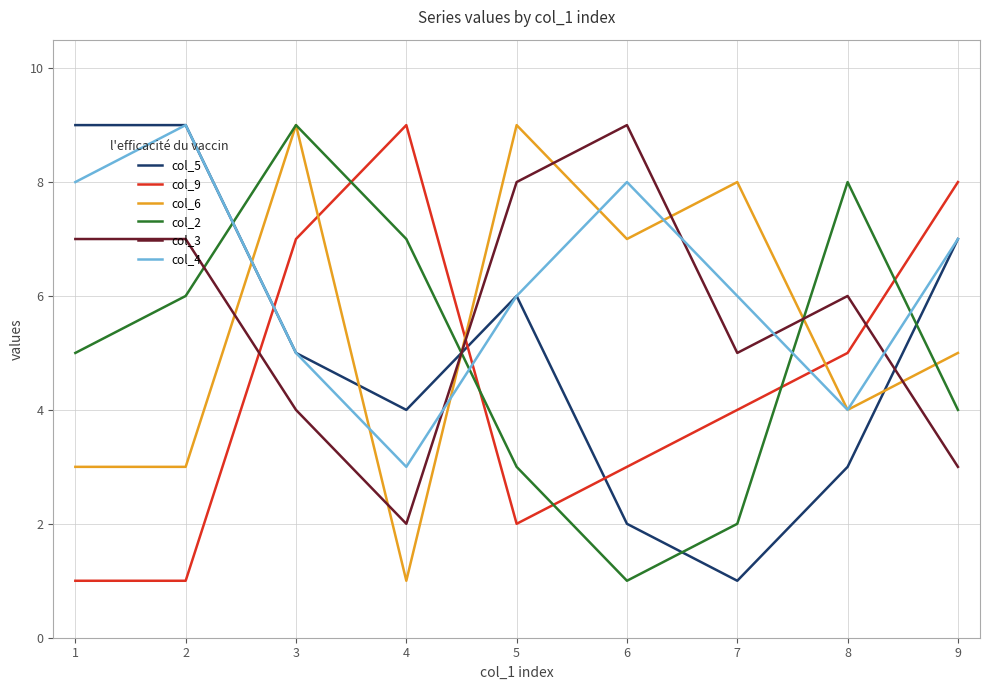

Rank the series at 4 from highest to lowest value.

col_9, col_2, col_5, col_4, col_3, col_6